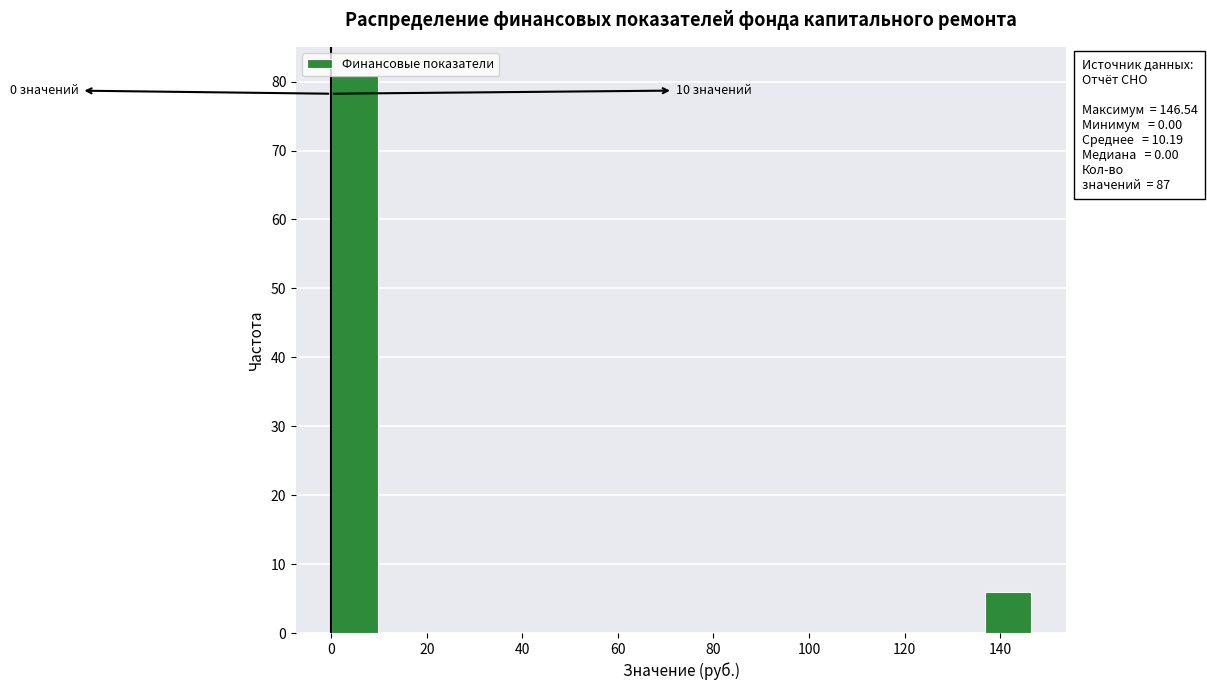

Which range on the x-axis has the tallest bar?

0 to 10